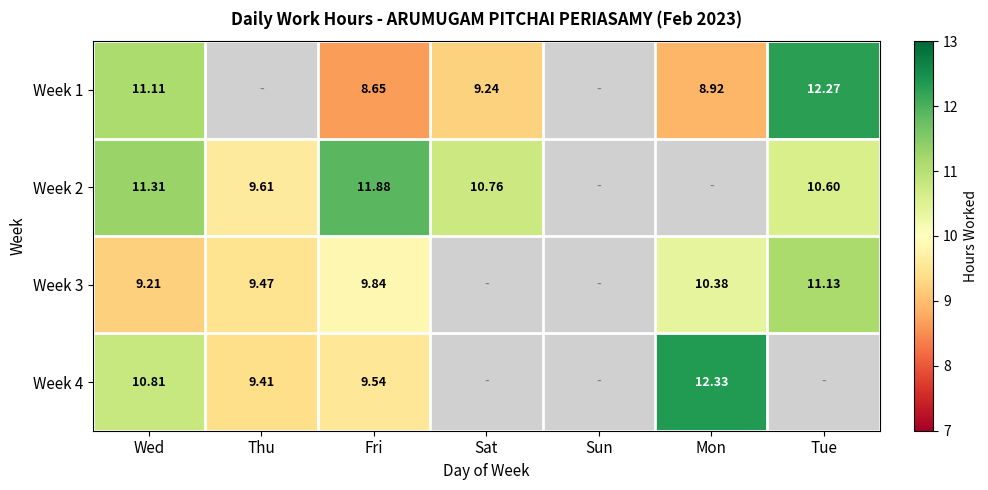

Is the value of Week 1 at Fri greater than the value of Week 4 at Mon?

No